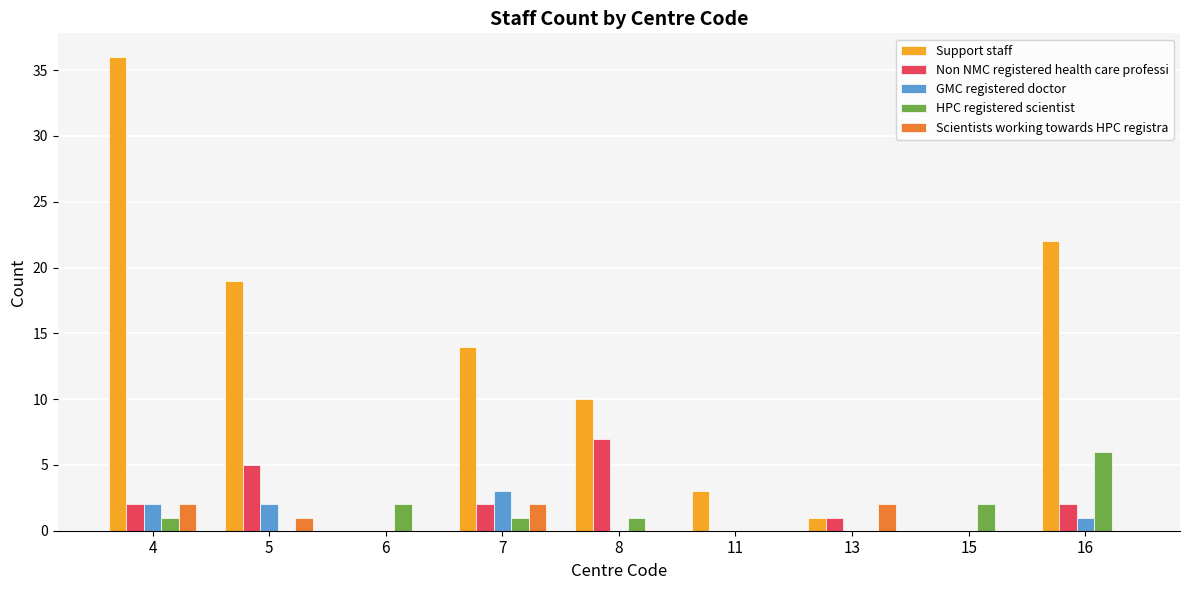

Which series has the largest total across all categories?

Support staff